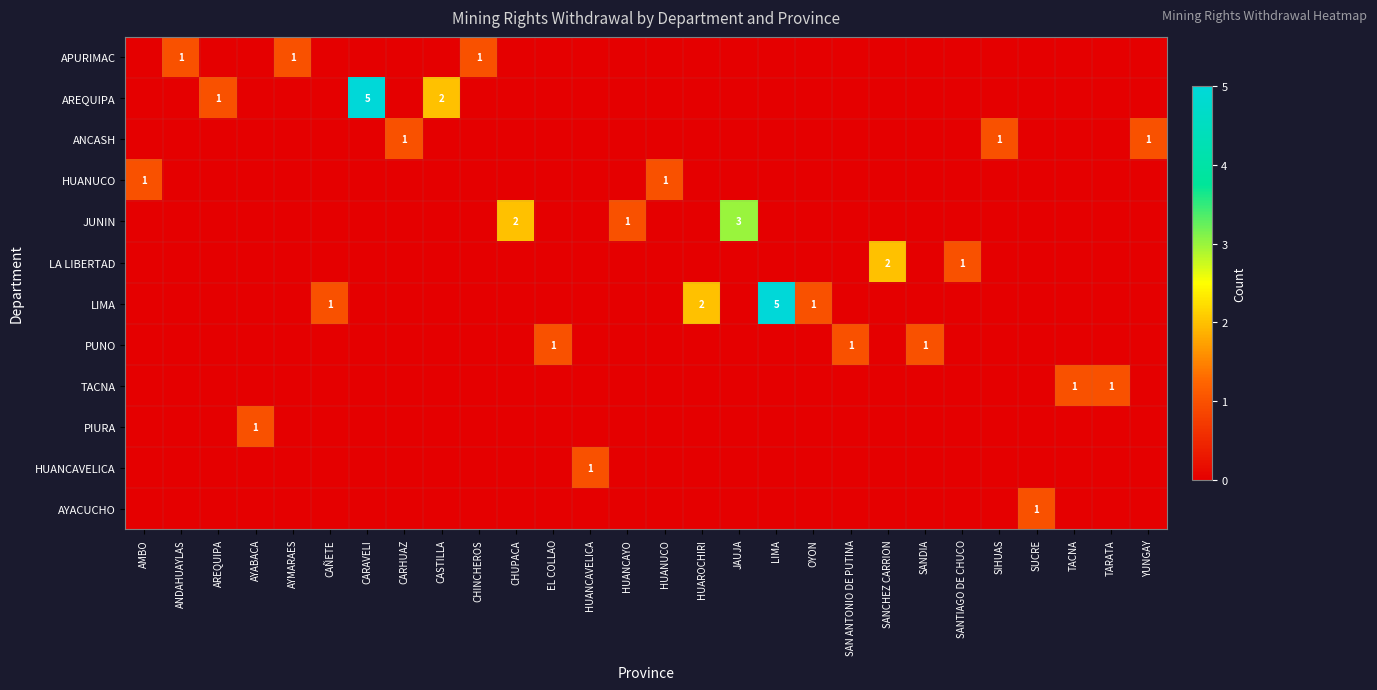

True or false: LIMA has a value of 5 at LIMA.

True